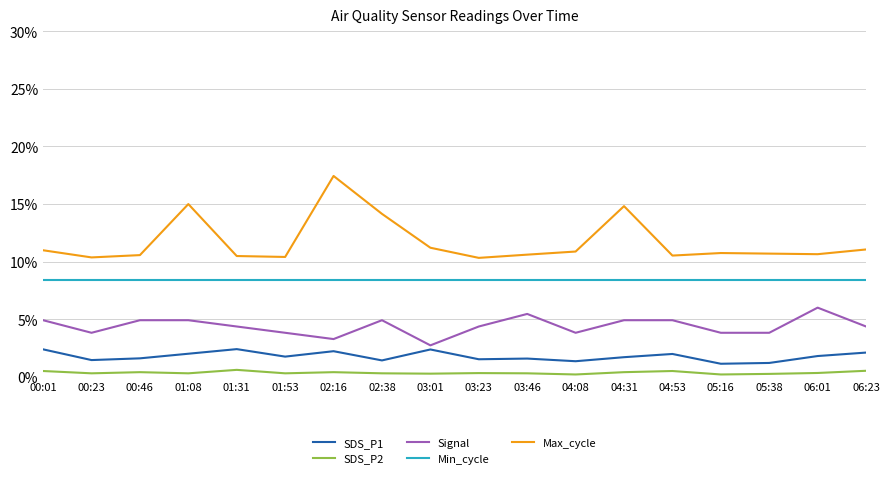

Which series has the largest total across all categories?

Max_cycle